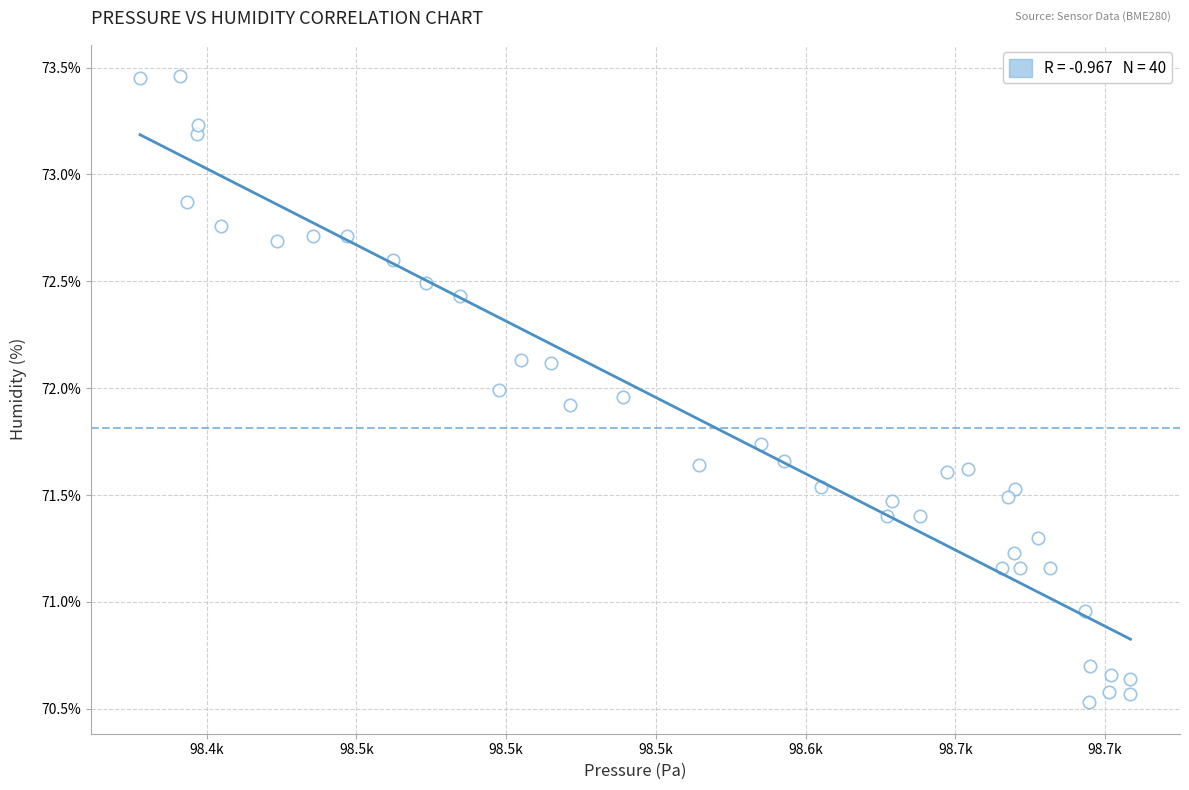

What is the range of Y values (max minus min)?

2.9